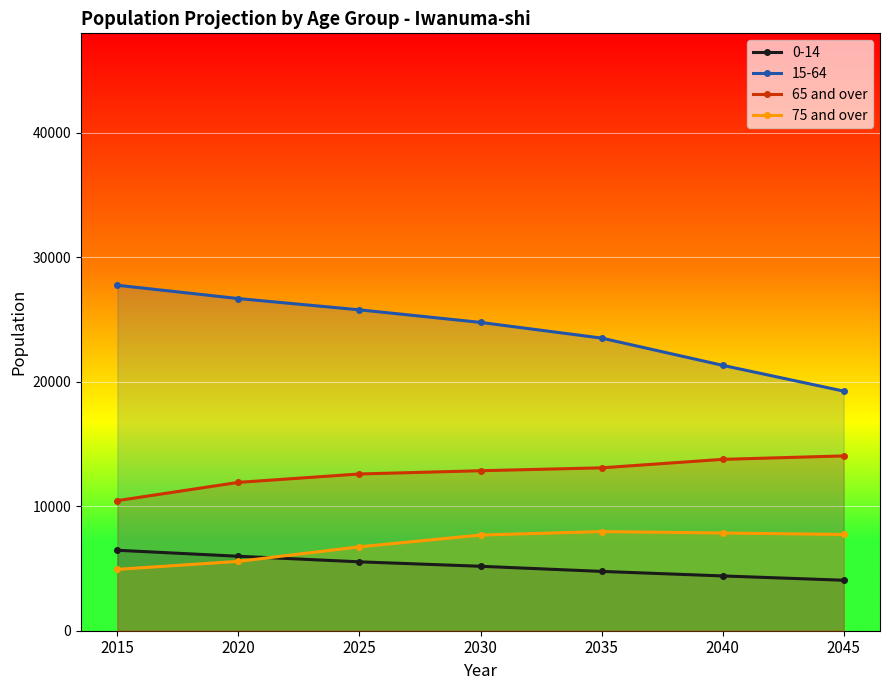

Read the 65 and over value at 2035.

13088